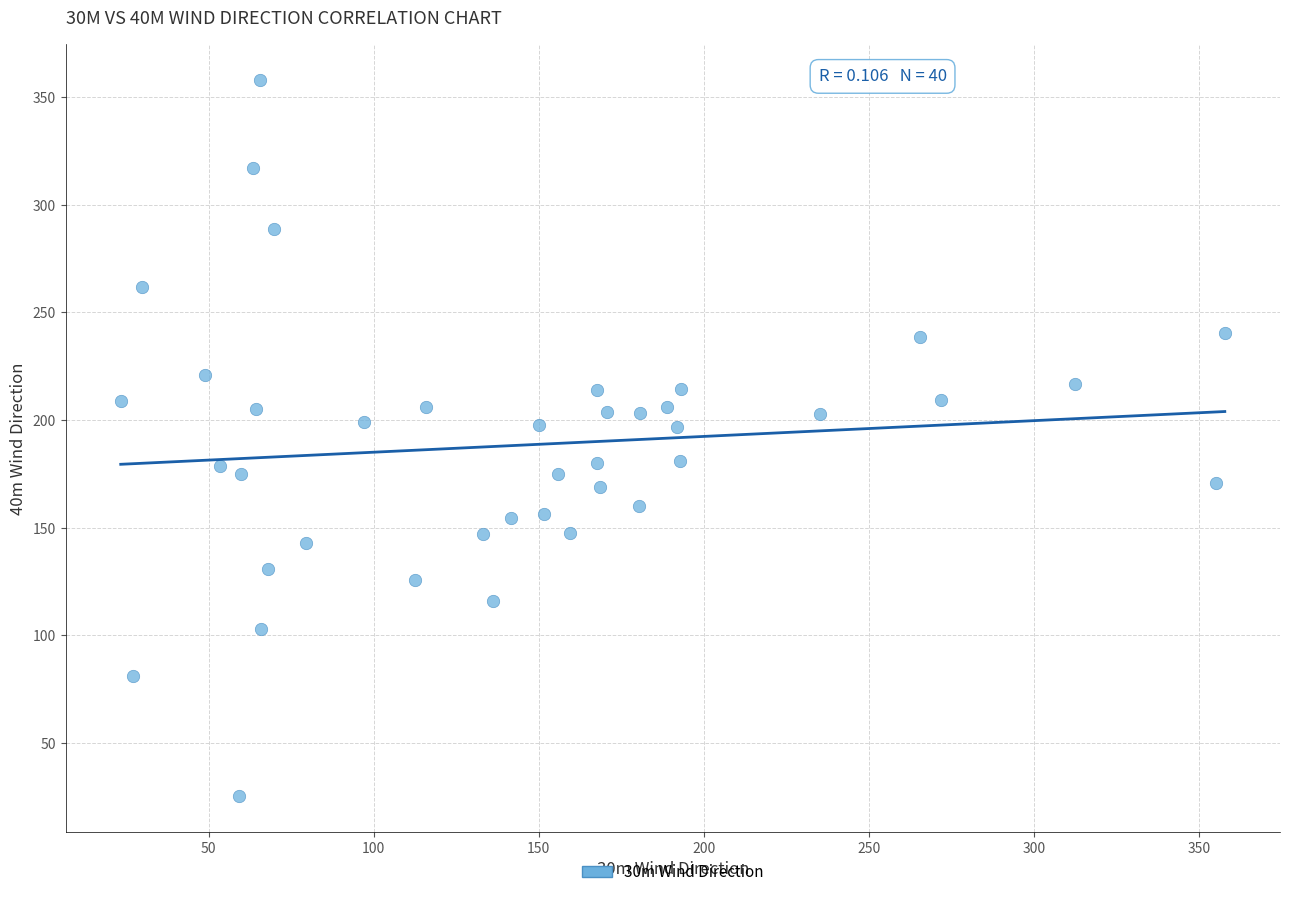

What is the range of Y values (max minus min)?

332.4